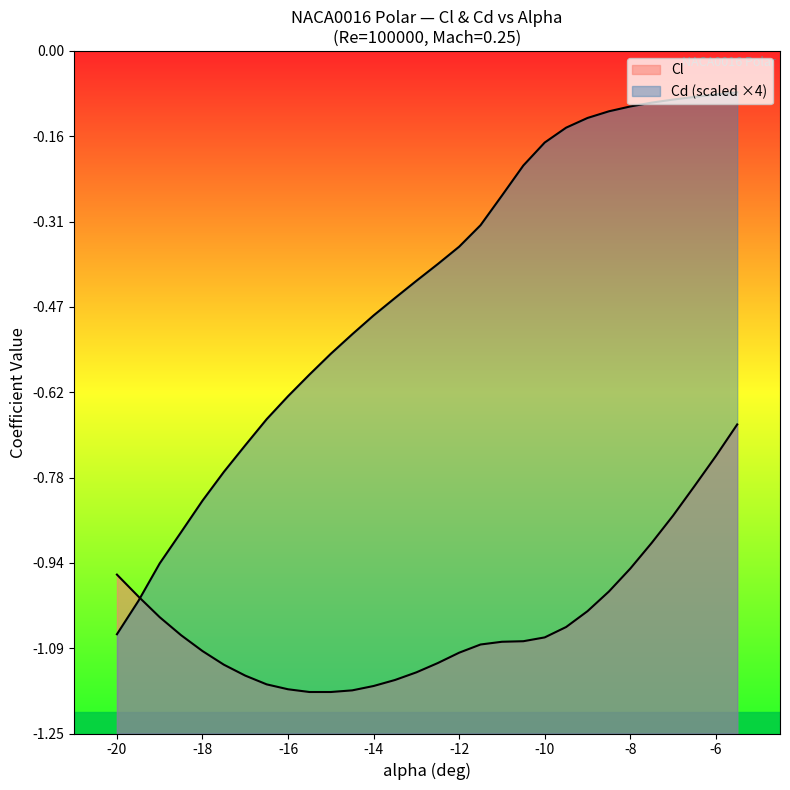

True or false: Cd has more than 0 interior local peaks.

False